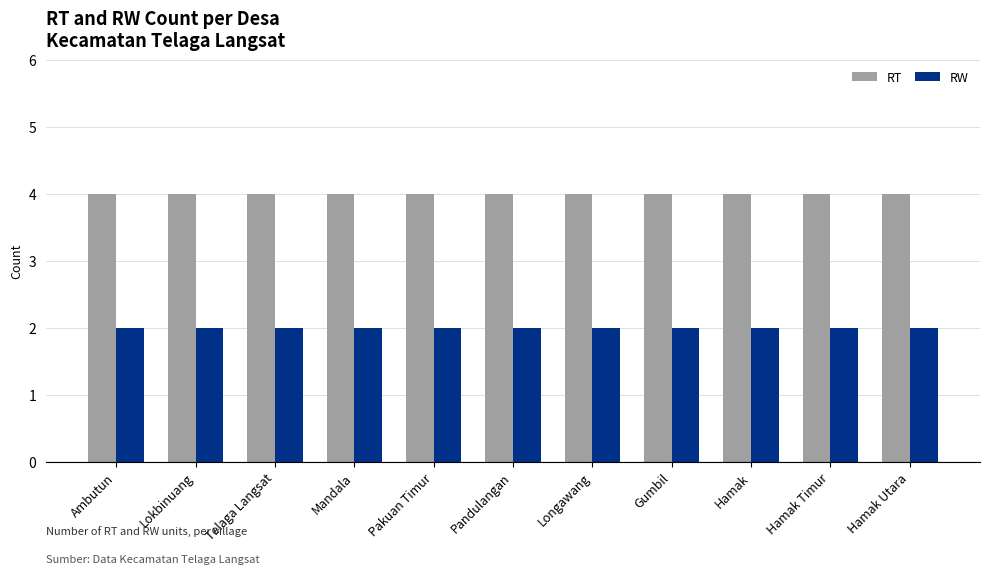

What are all the series names shown in the legend?

RT, RW